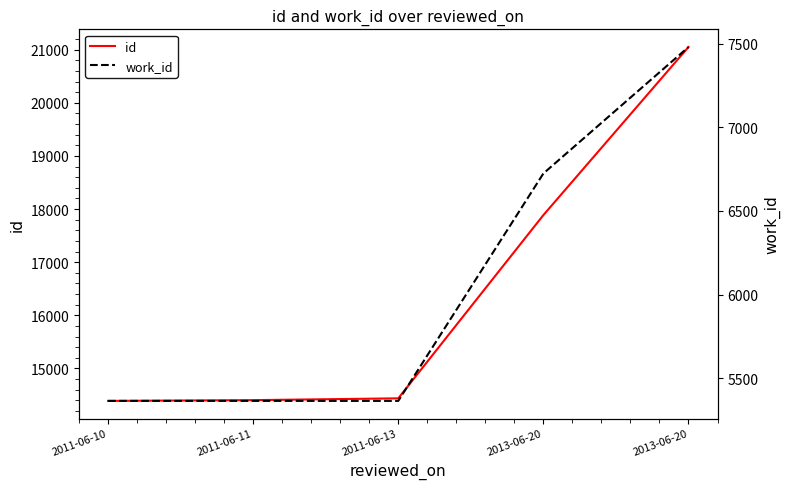

At which category is the sum across all series the highest?

2013-06-20